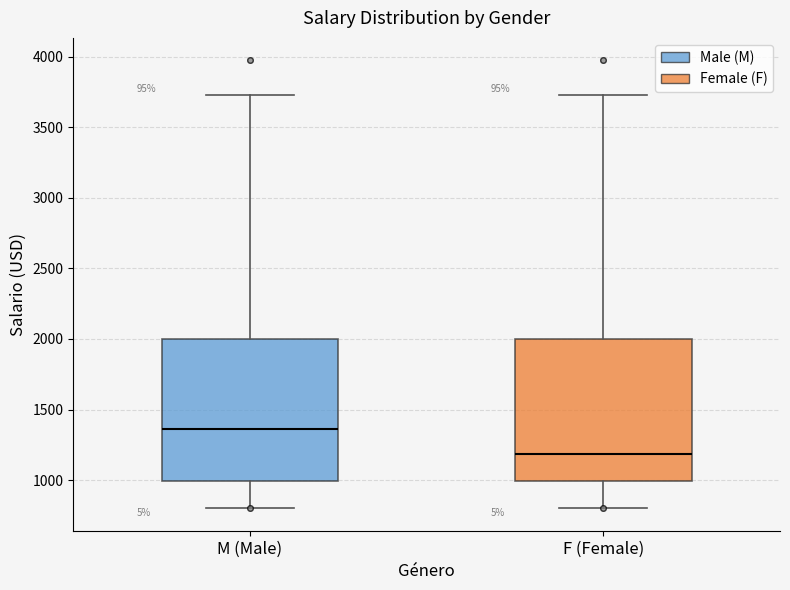

Where is the lower edge of the box for F (Female) on the y-axis? The values are not printed on the chart, so give them approximately, as read against the axis.

1000